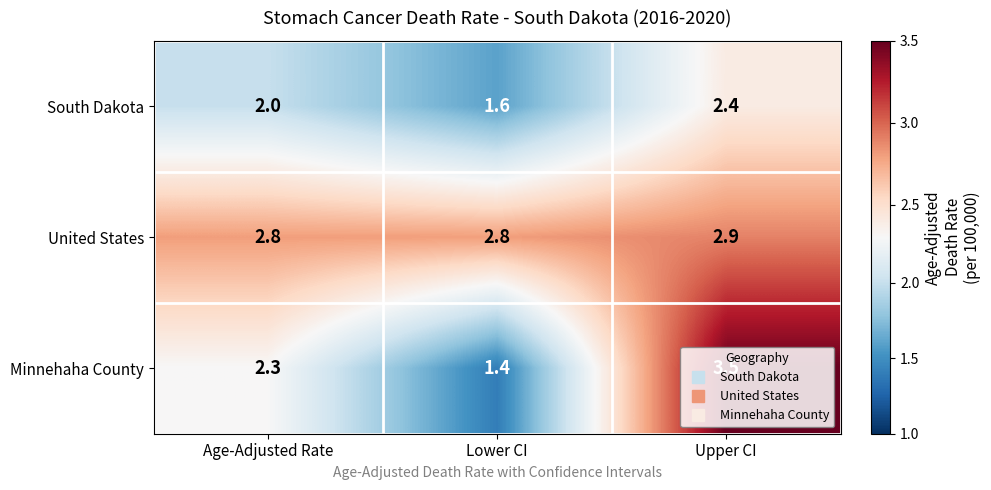

What is the total value across all series at Upper CI?

8.8